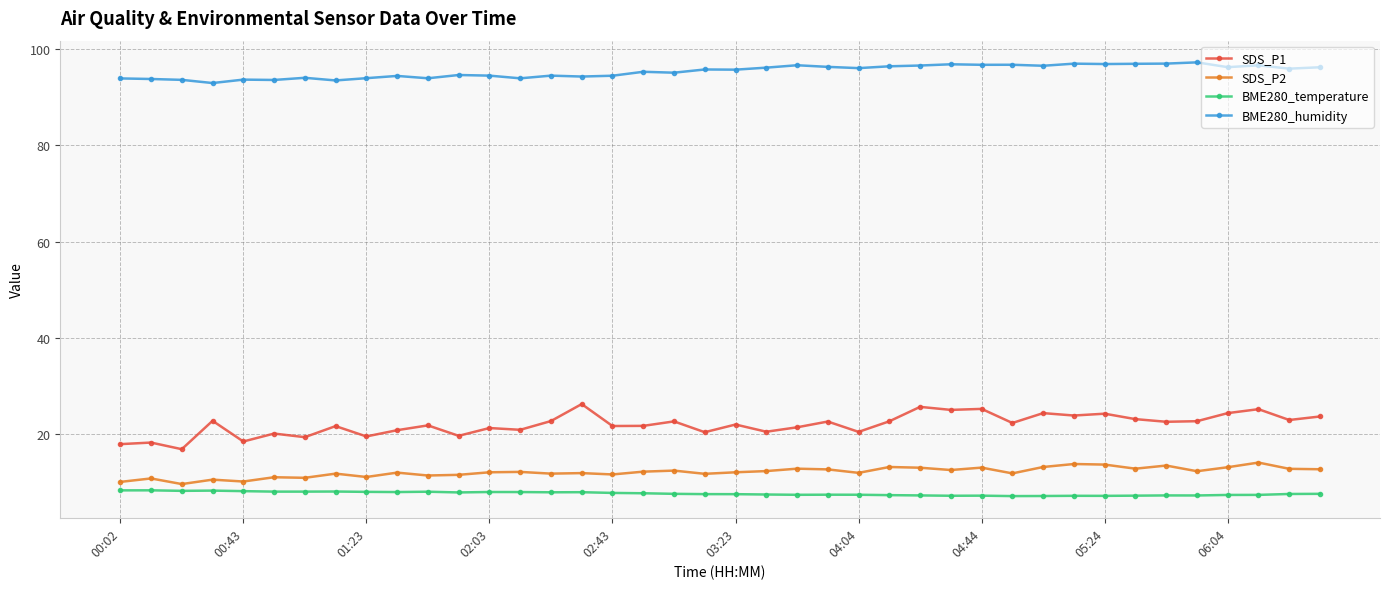

Which series has the largest total across all categories?

BME280_humidity